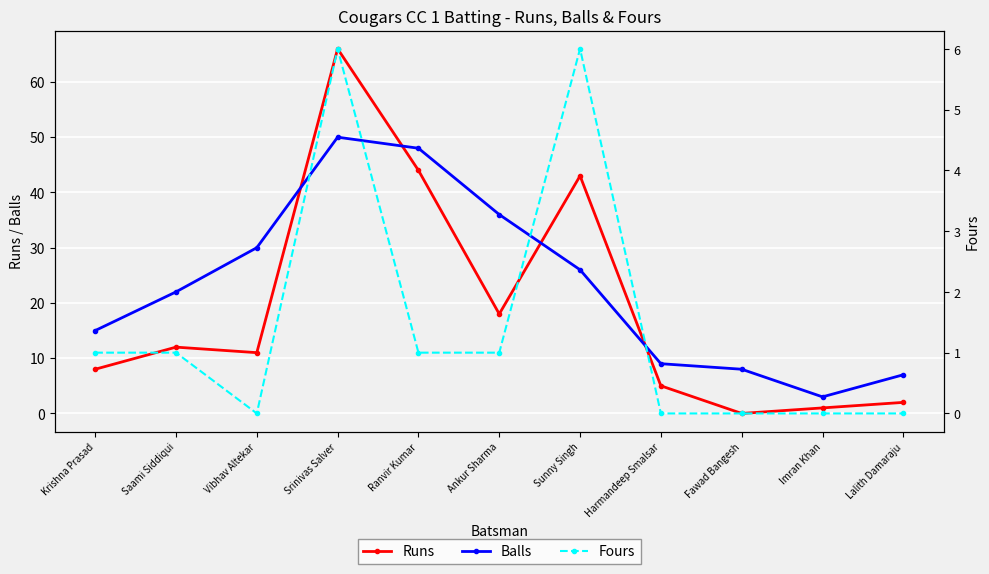

True or false: Fours has a value of -4 at Imran Khan.

False